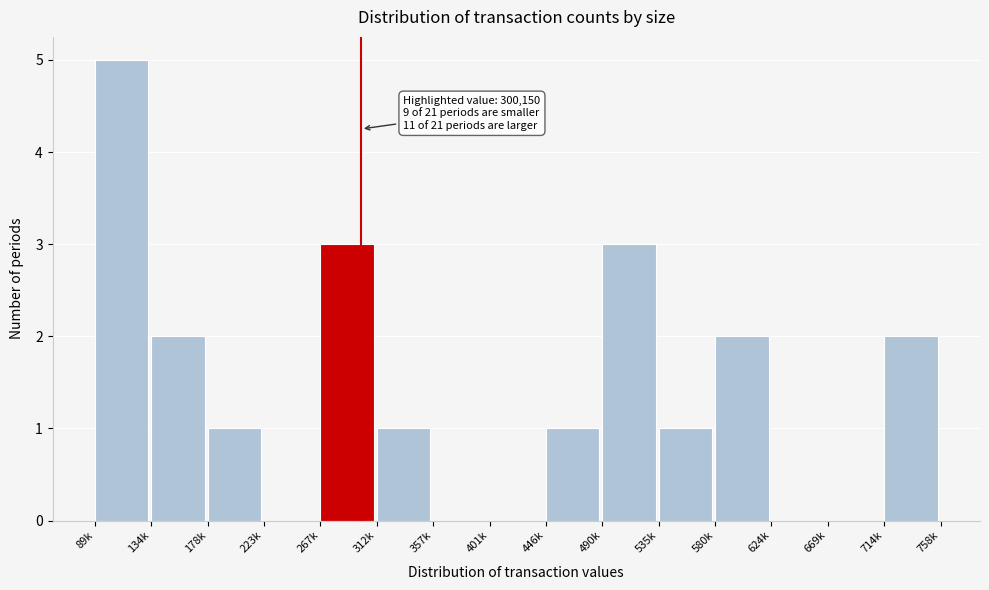

Reading right to left, extract all data points from this chart.

714k=2	669k=0	624k=0	580k=2	535k=1	490k=3	446k=1	401k=0	357k=0	312k=1	267k=3	223k=0	178k=1	134k=2	89k=5